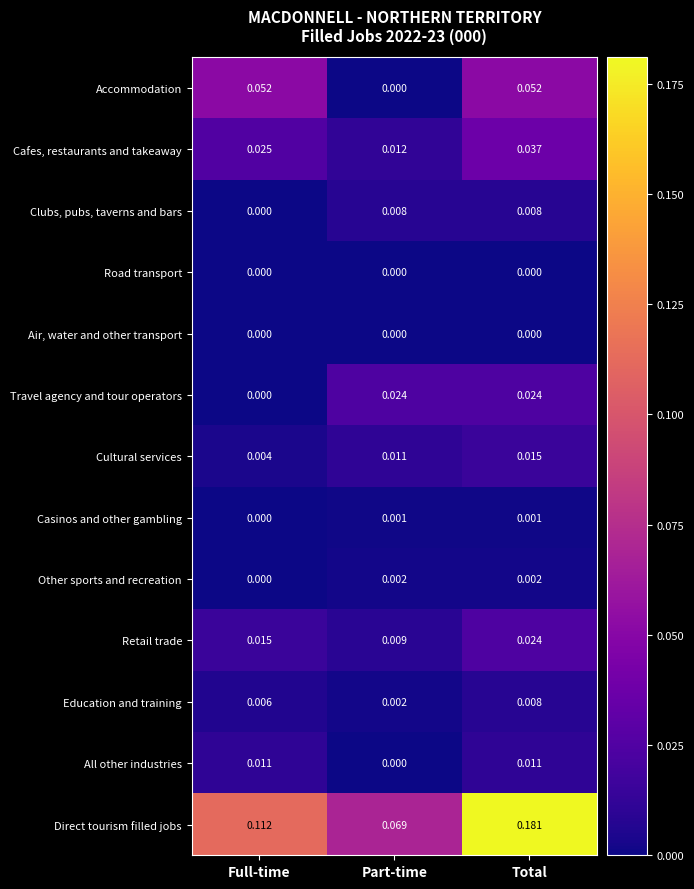

Rank the categories by Direct tourism filled jobs value from lowest to highest.

Part-time, Full-time, Total